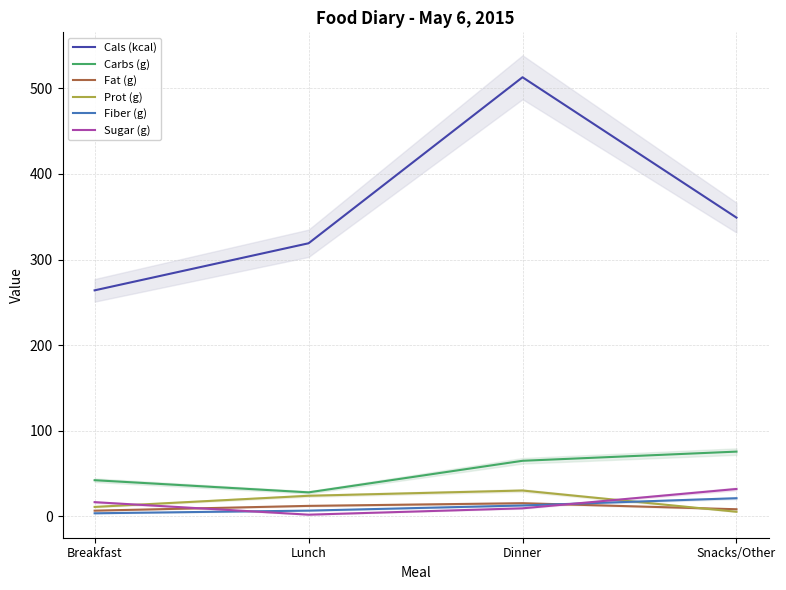

How many lines are shown in the chart?

6